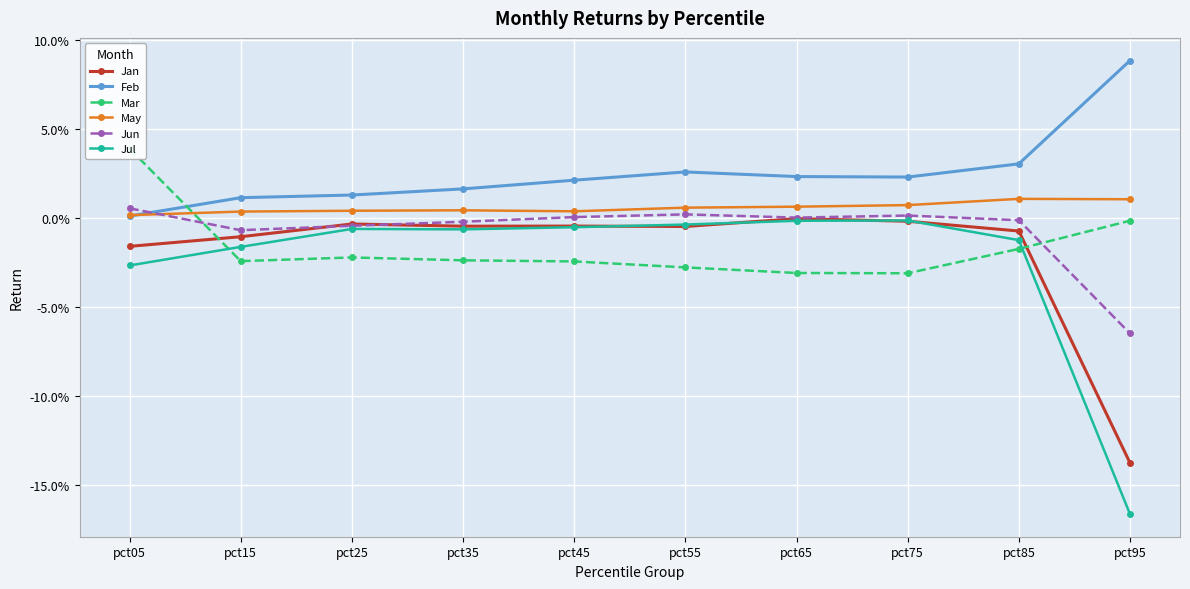

How many values in Mar are below zero?

9